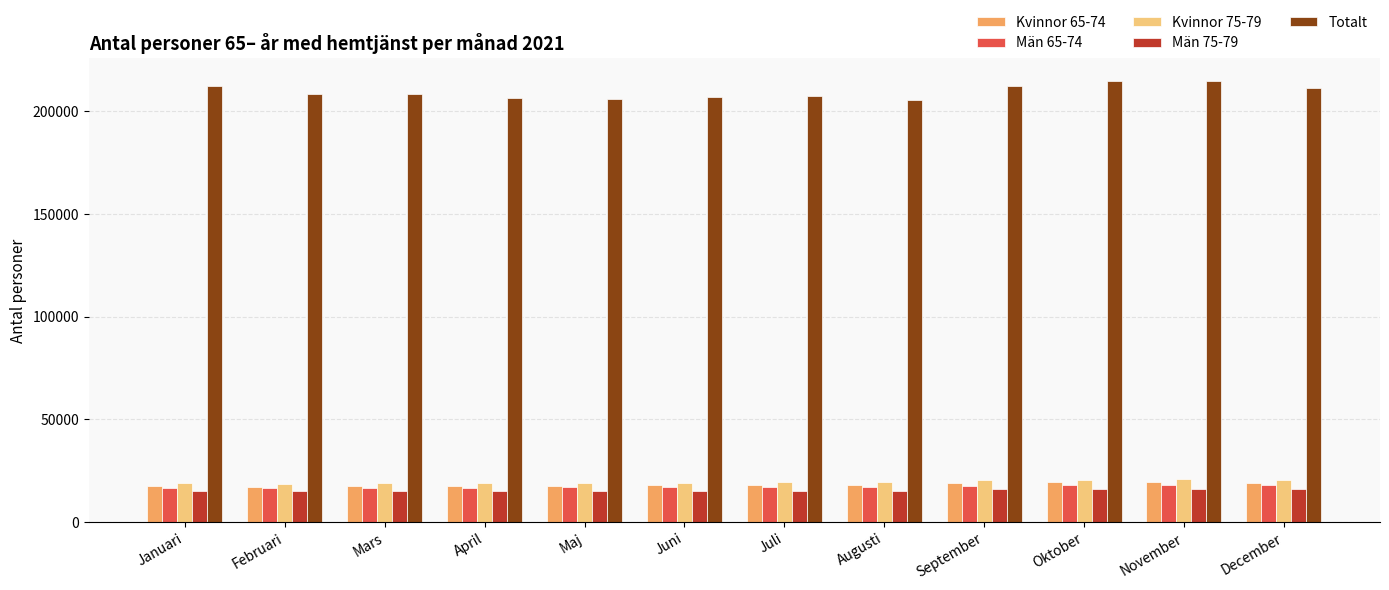

The value of Män 75-79 at Januari is 7655. True or false?

False